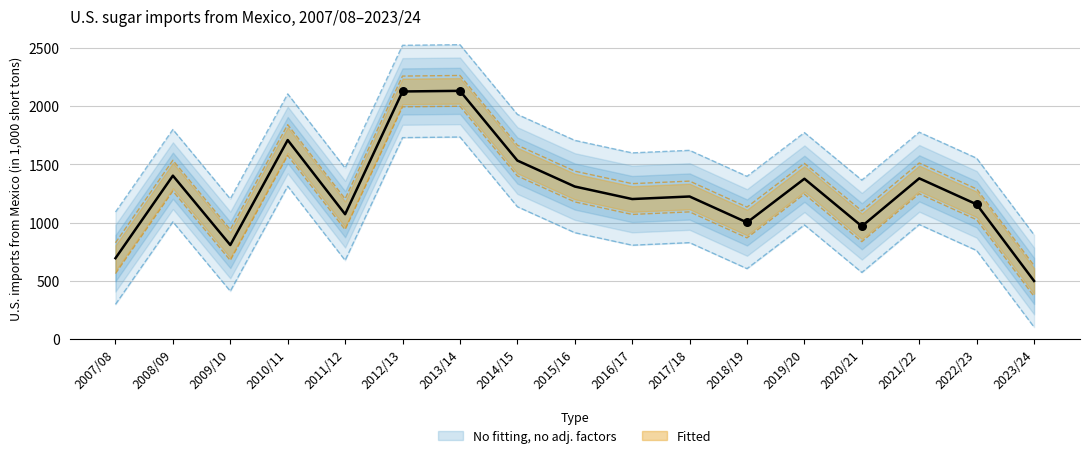

Which has a higher value, 2016/17 or 2010/11?

2010/11